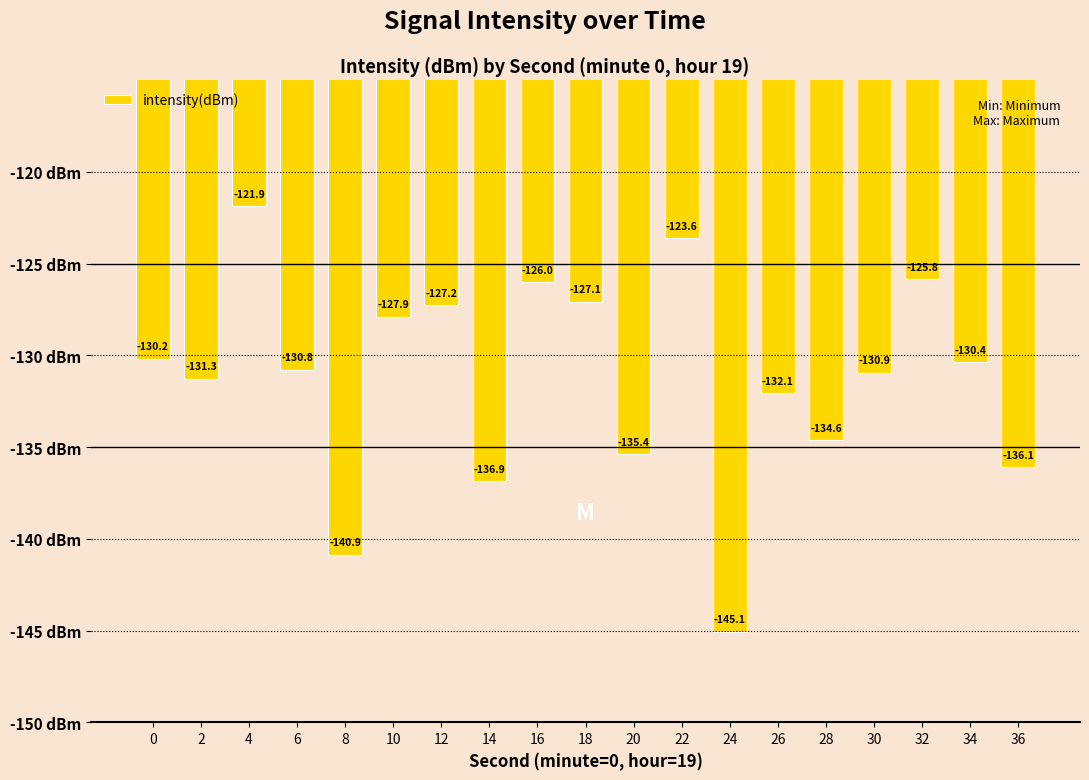

What is the change in value from 8 to 24?

-4.2